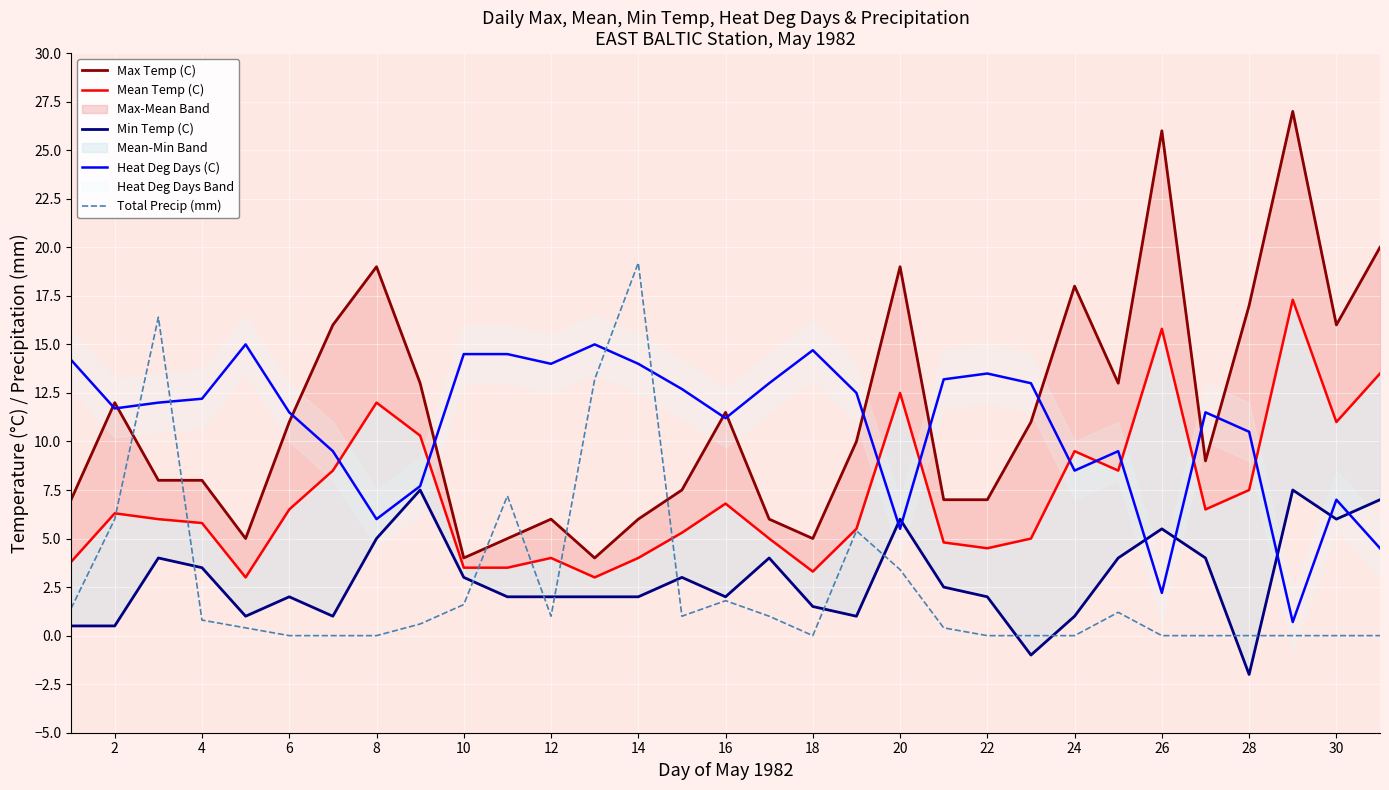

Which series ends up on top after the final intersection of Total Precip (mm) and Heat Deg Days (C)?

Heat Deg Days (C)